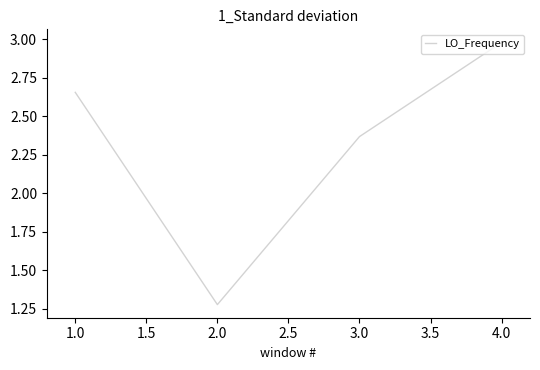

Which category has the highest value across all series?

4.0